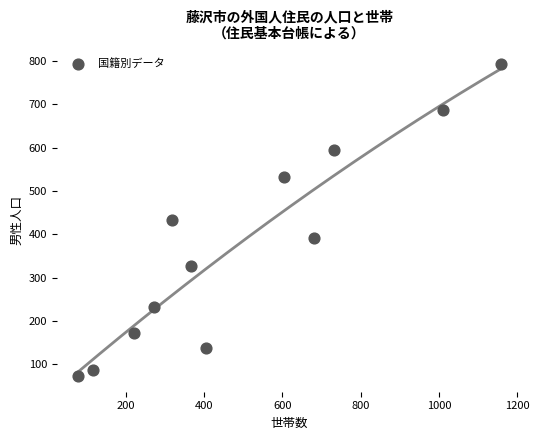

What is the range of X values (max minus min)?

1080